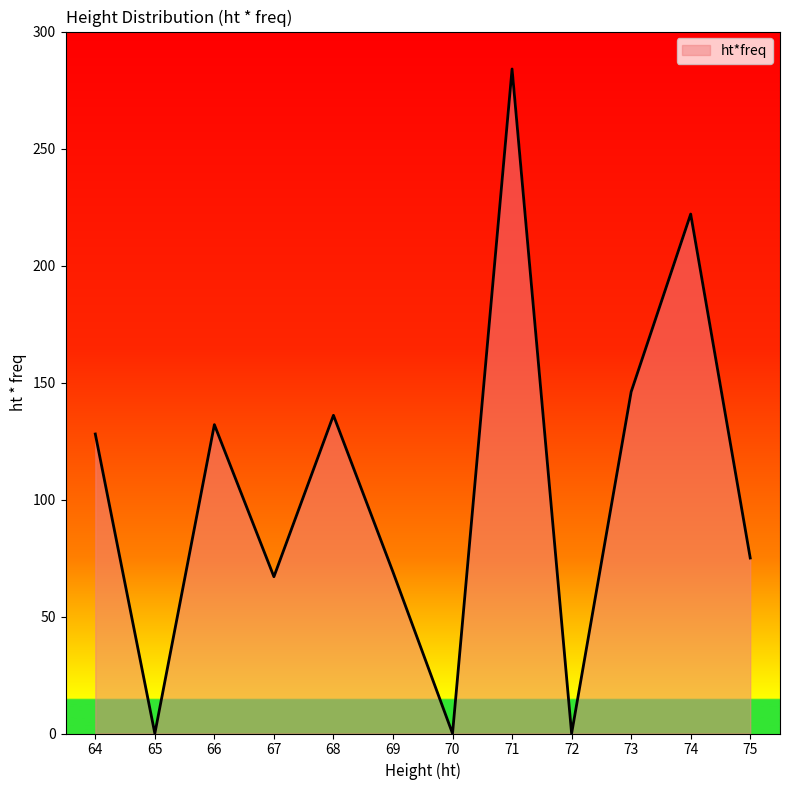

Which has a higher value, 75 or 70?

75